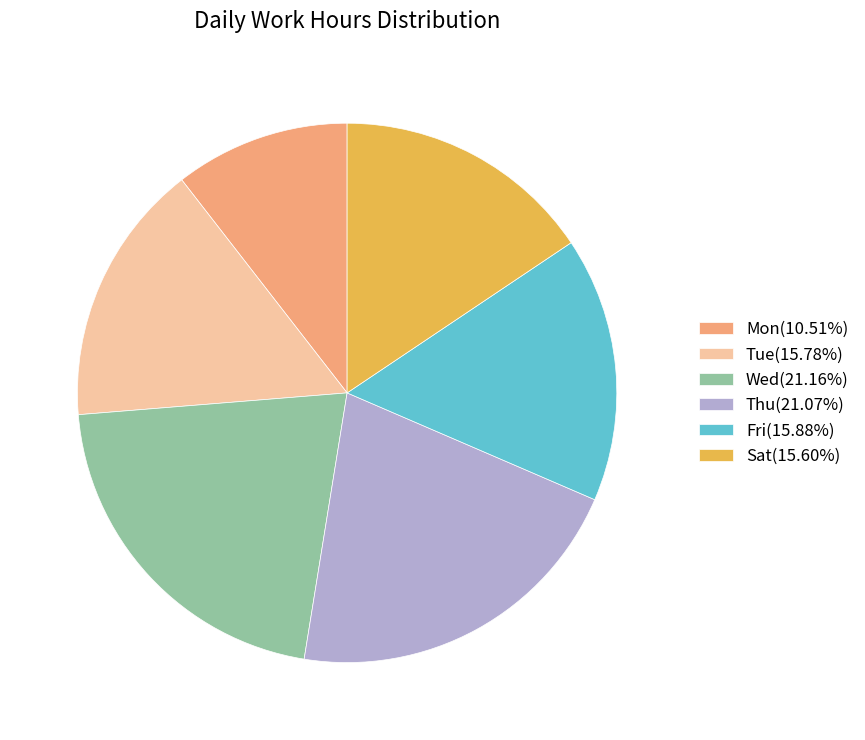

Combined, do Mon(10.51%) and Fri(15.88%) account for over 50%?

No